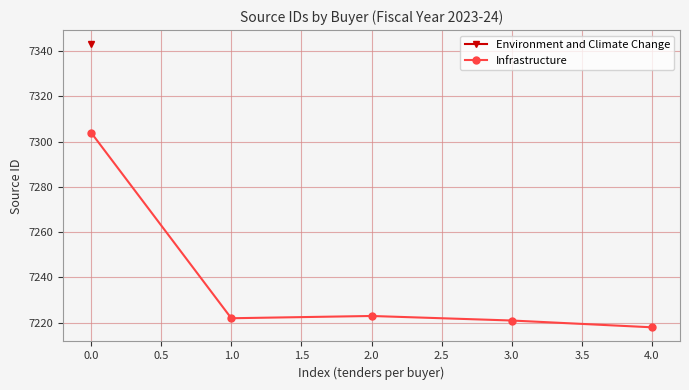

True or false: Infrastructure has a value of 7304 at 0.0.

True